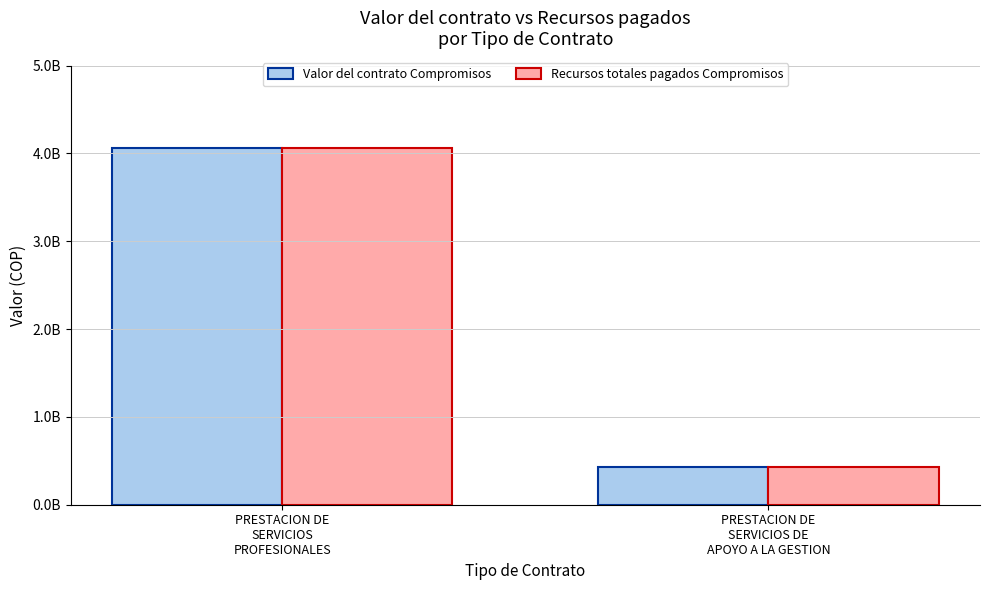

Does the chart contain any negative values?

No